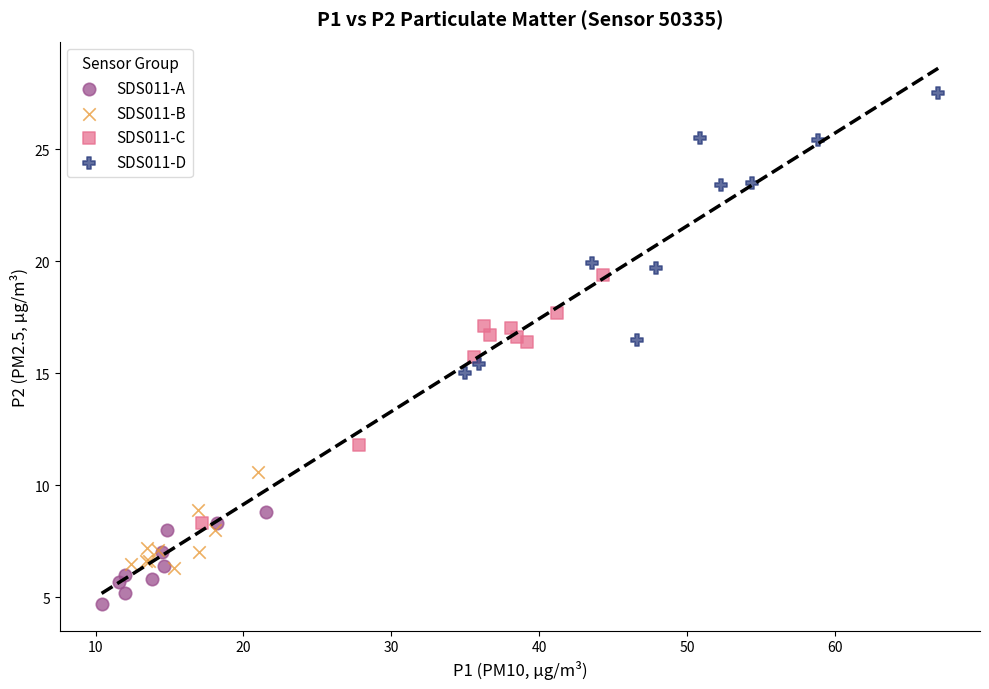

Which series reaches the maximum Y coordinate?

SDS011-D